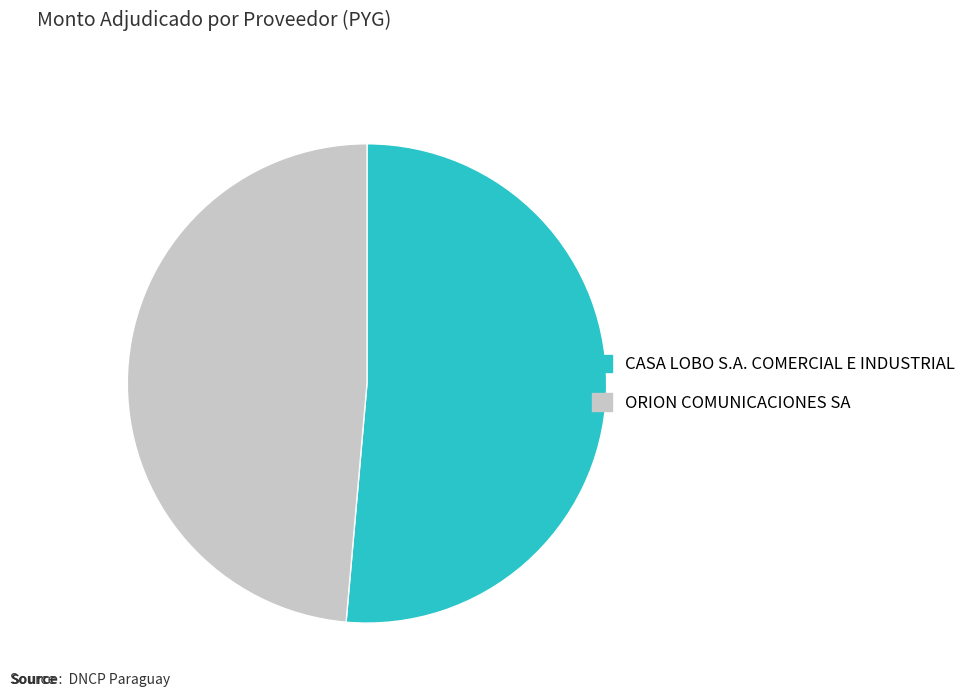

Approximately how many times larger is the value at CASA LOBO S.A. COMERCIAL E INDUSTRIAL compared to ORION COMUNICACIONES SA?

1.1